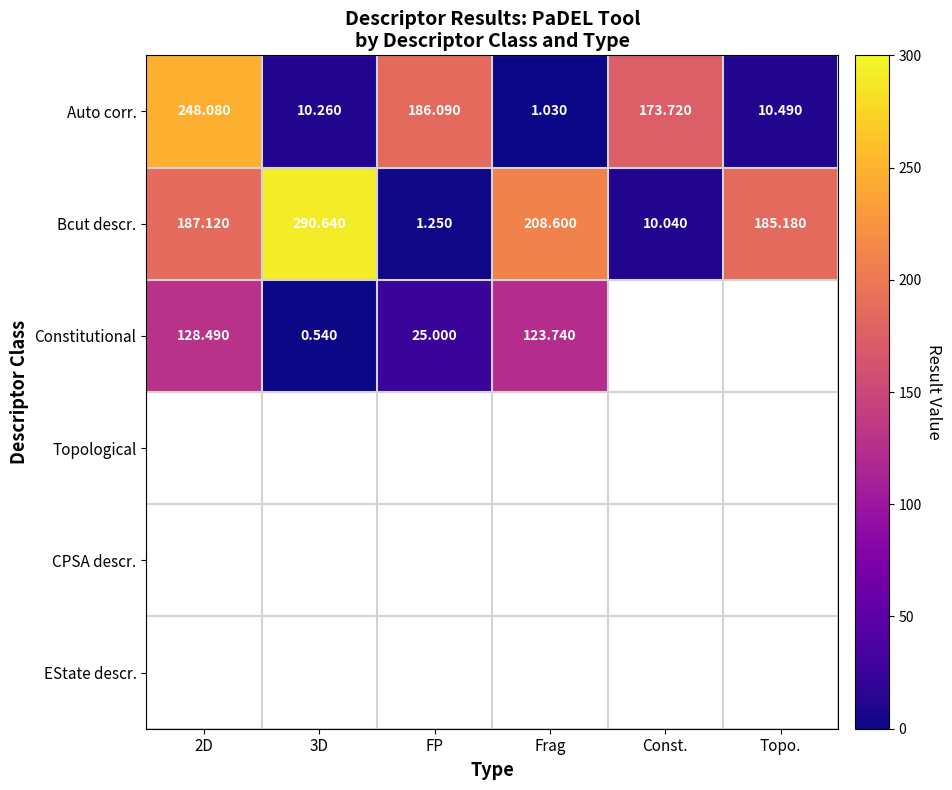

At which category is the sum across all series the highest?

2D